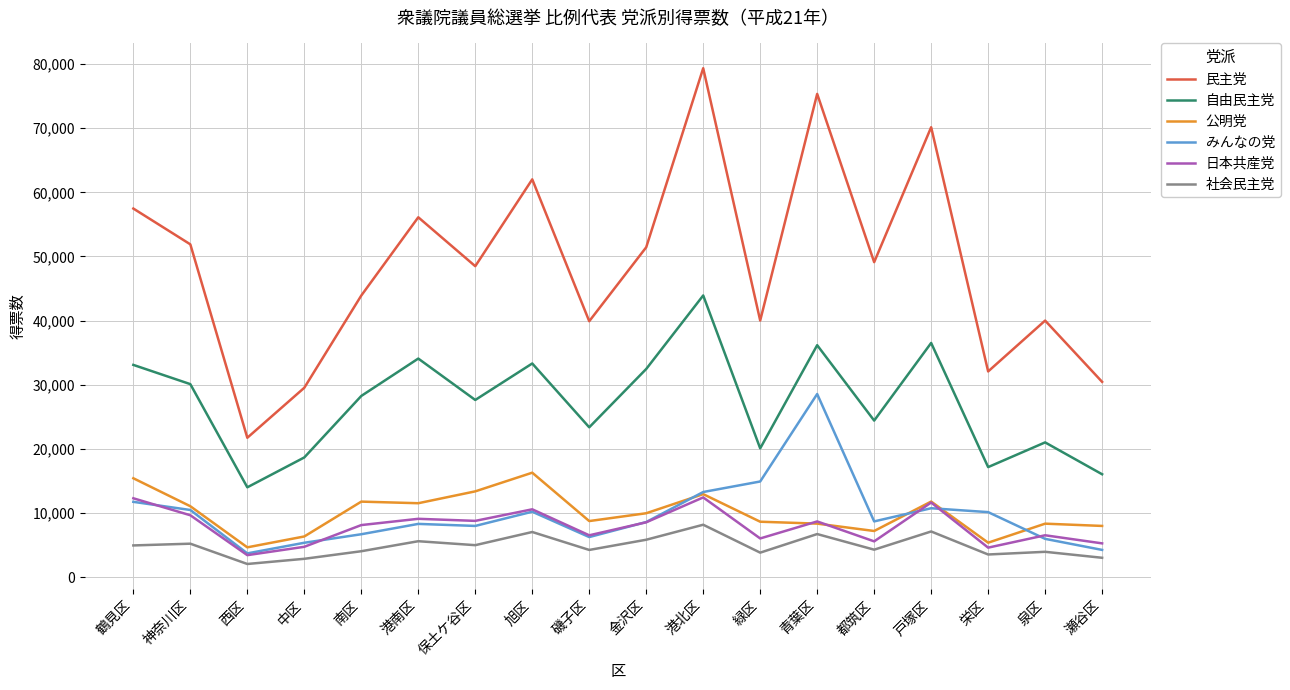

Is the value of 民主党 at 緑区 greater than the value of 社会民主党 at 港北区?

Yes